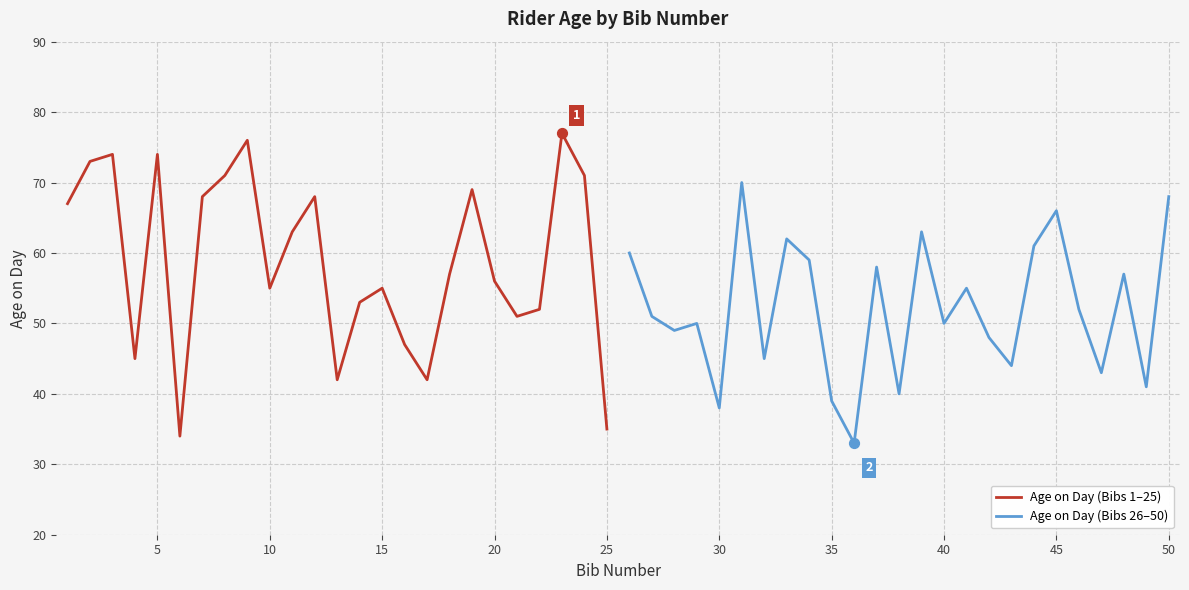

Which series contains the highest Y value?

Age on Day (Bibs 1–25)